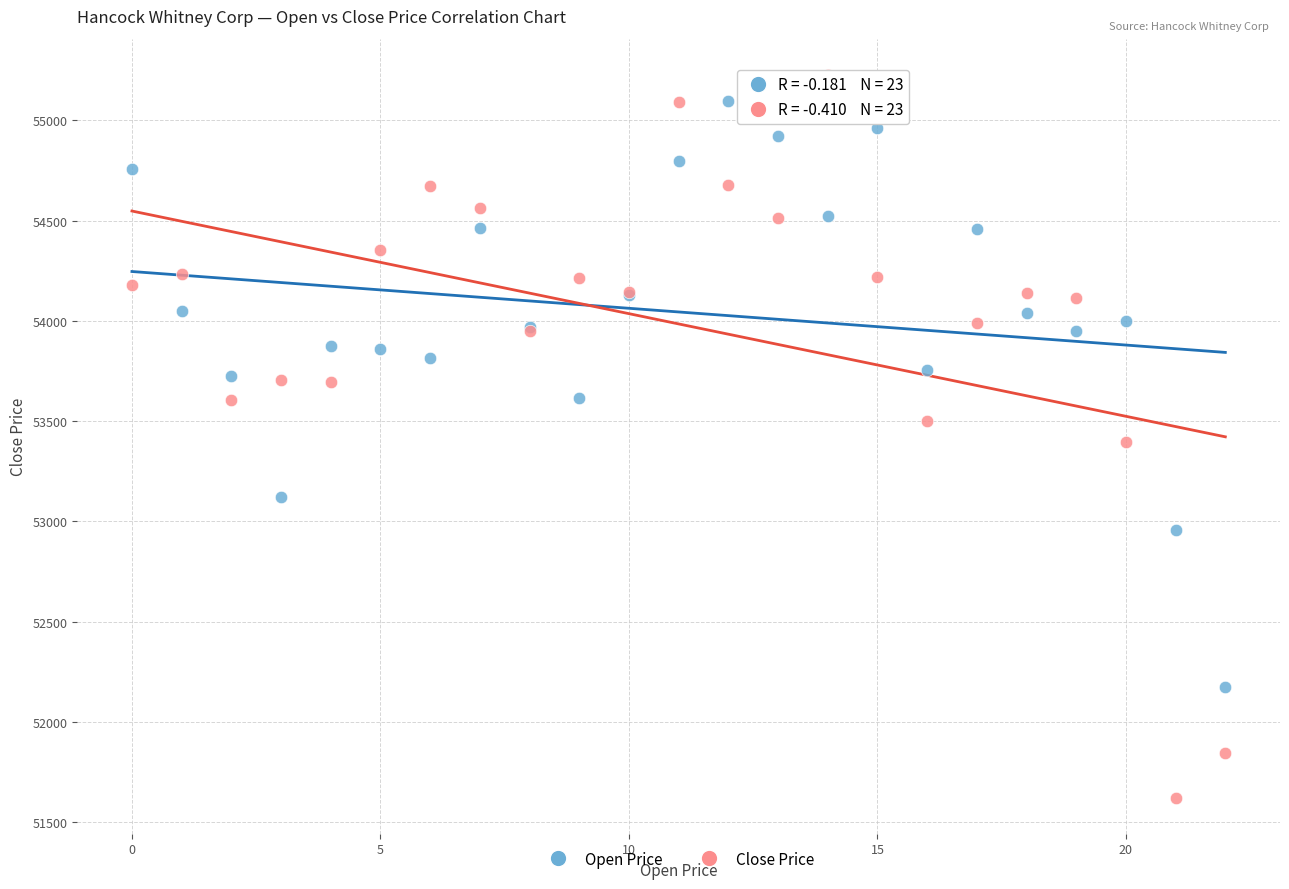

Which series has the widest spread of Y values?

Close Price